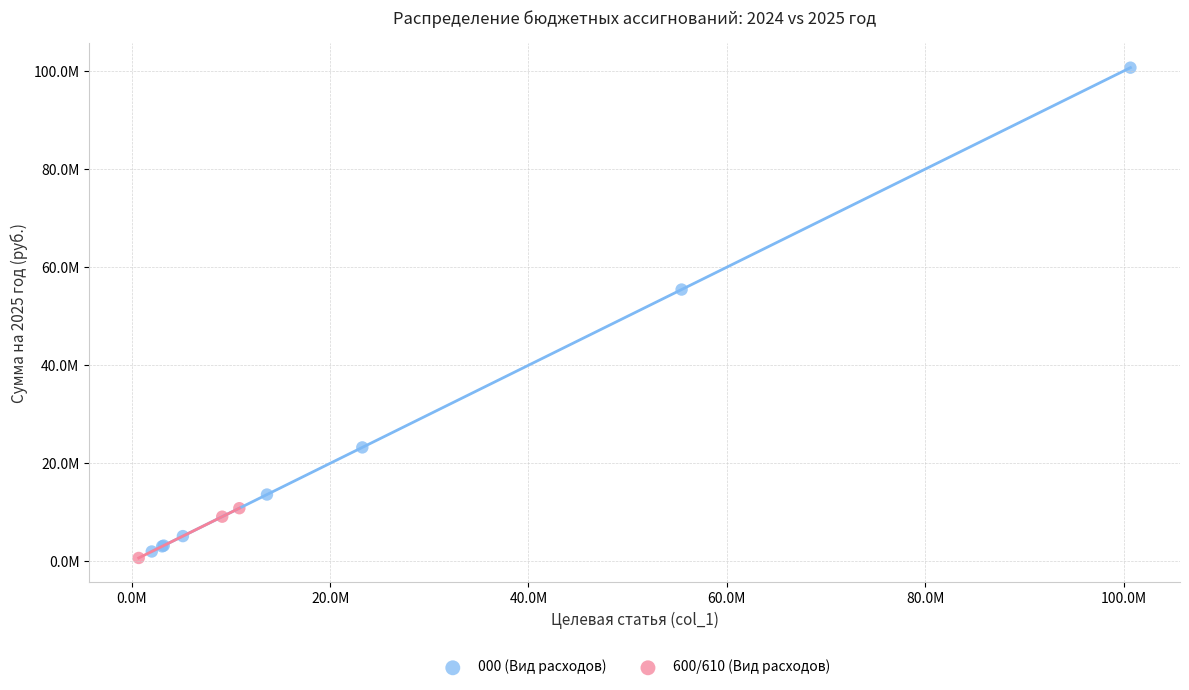

Which series has the widest spread of Y values?

000 (Вид расходов)